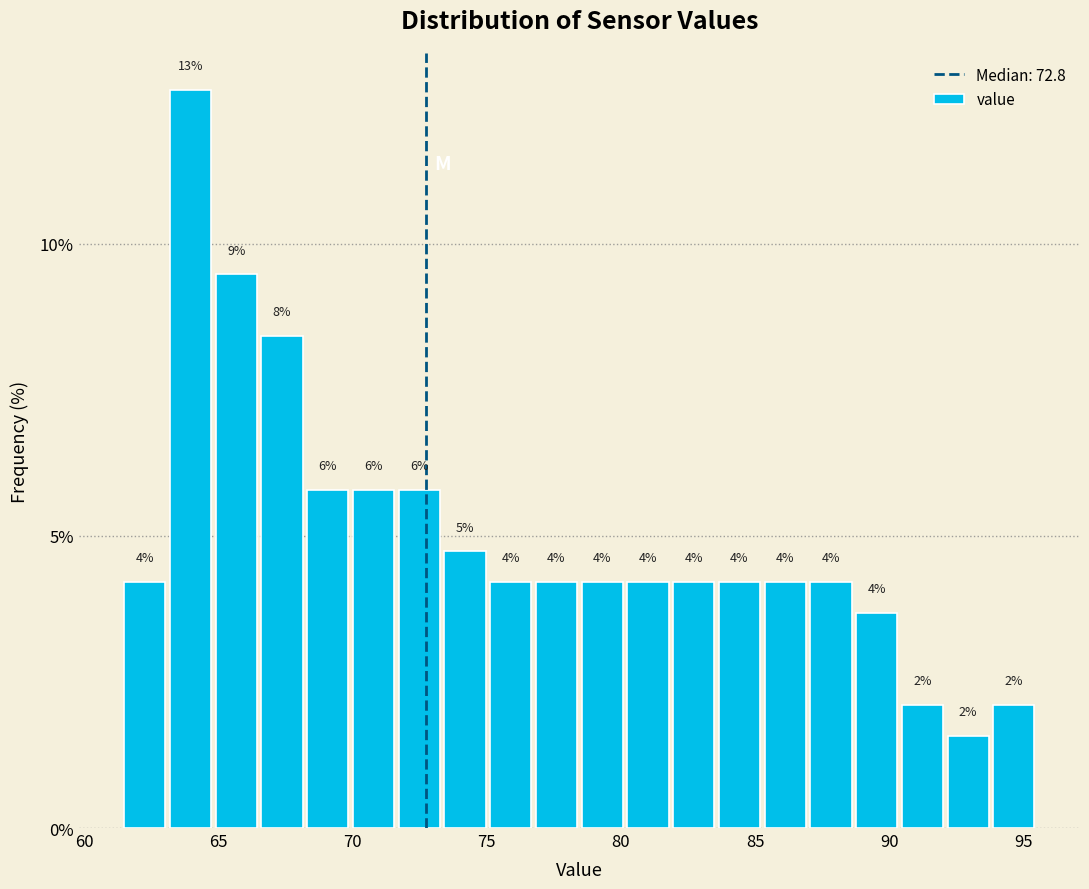

Read against the x-axis, roughly where is the centre of the tallest bar?

64.0